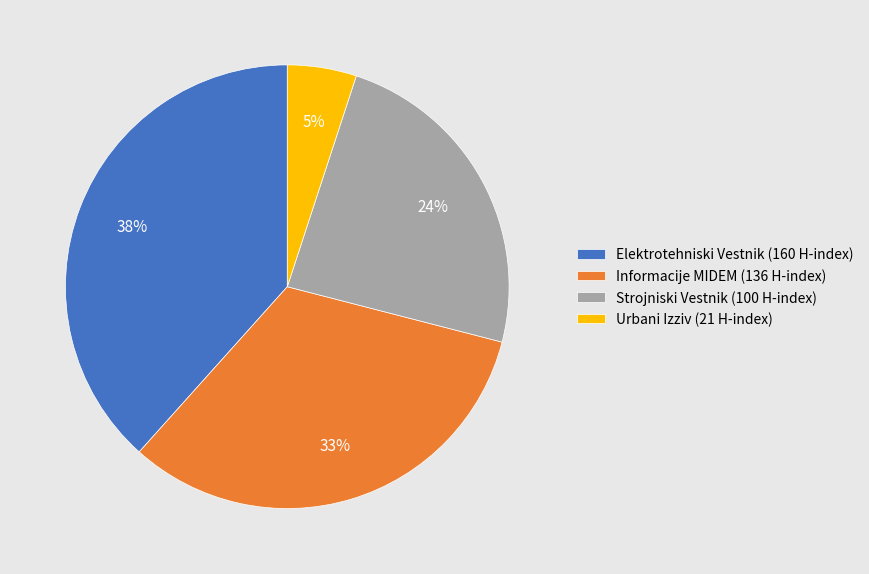

How many segments does this pie chart have?

4